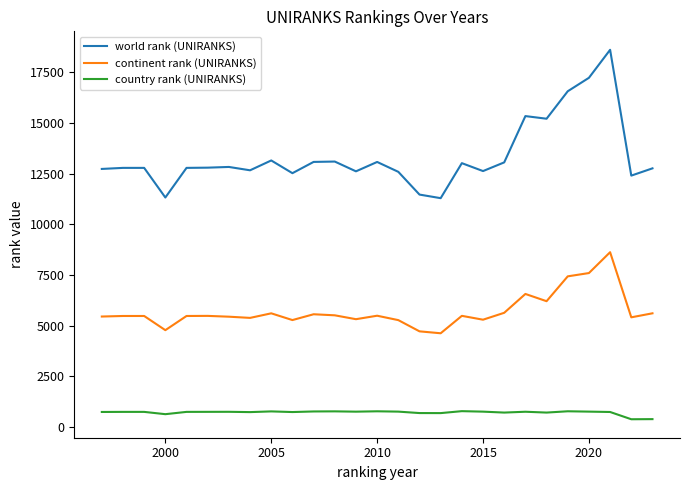

What are all the series names shown in the legend?

world rank (UNIRANKS), continent rank (UNIRANKS), country rank (UNIRANKS)